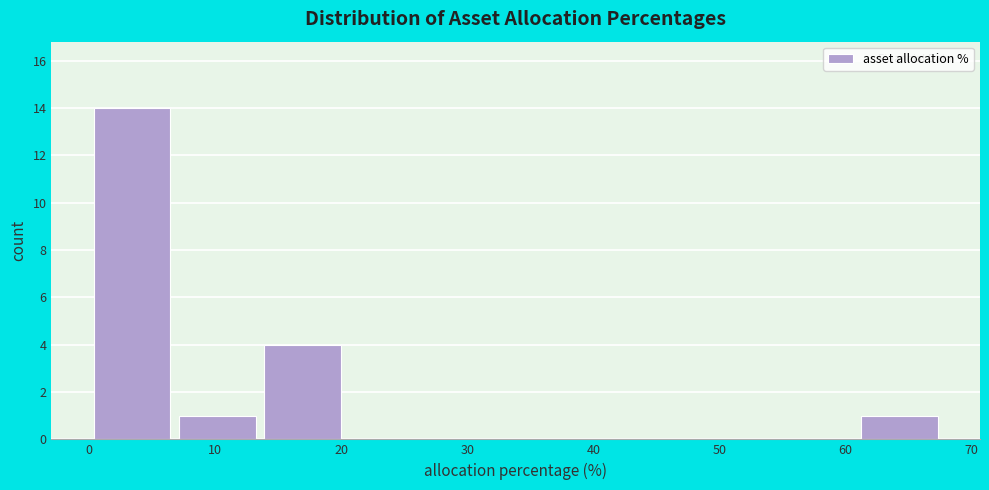

Over which range of the x-axis is the bar tallest?

0 to 7